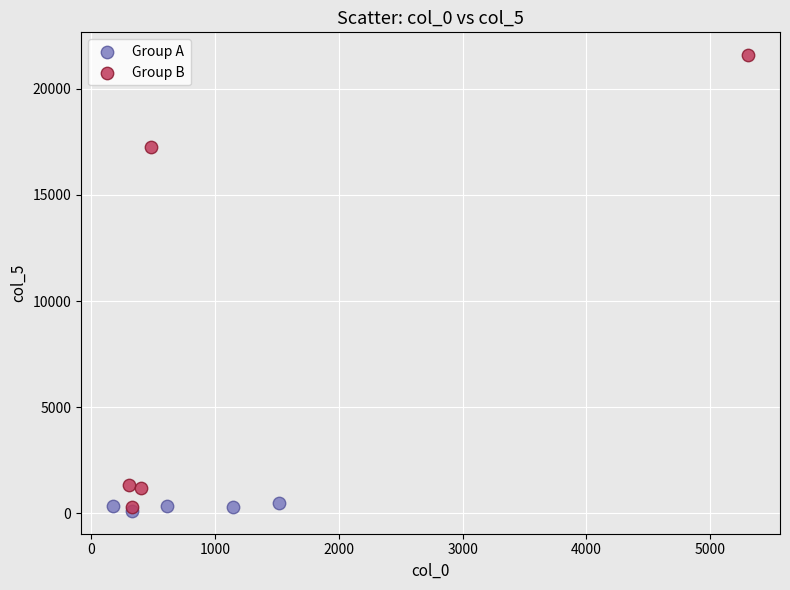

Which series contains the highest Y value?

Group B